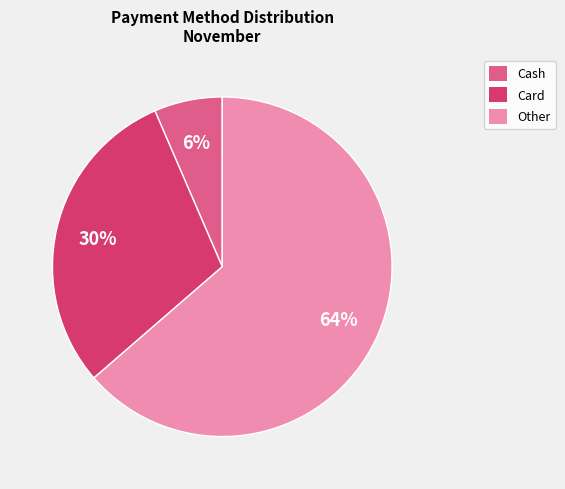

Which has a higher value, Other or Cash?

Other